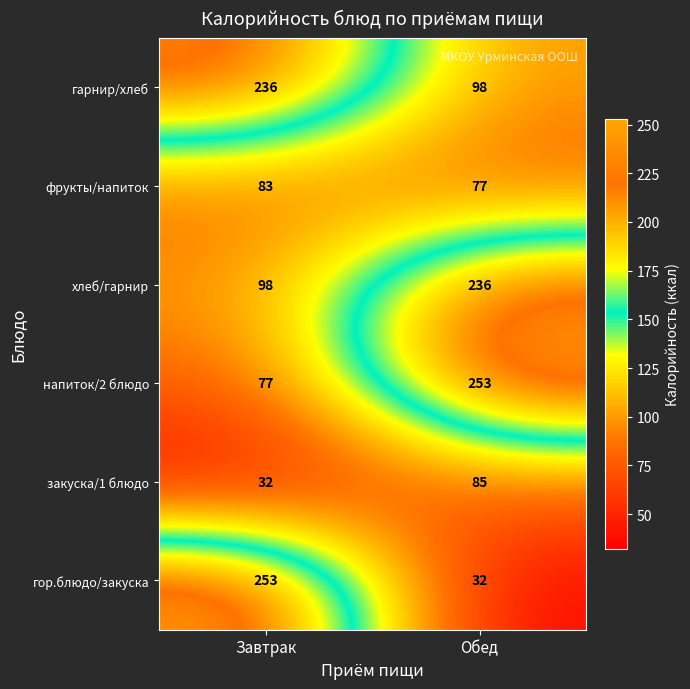

Is it true that закуска/1 блюдо equals 32 at Завтрак?

True